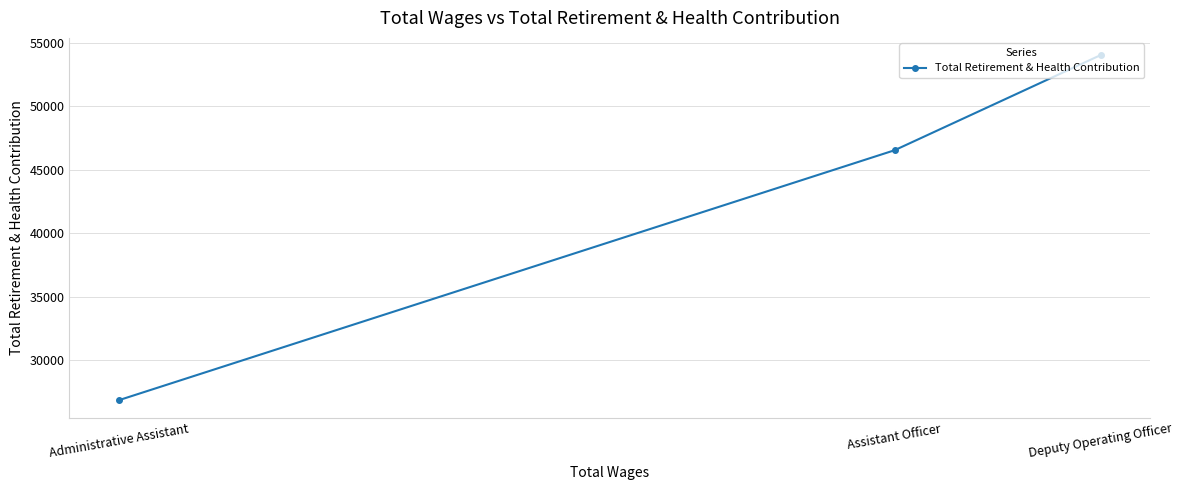

Between Assistant Officer and Deputy Operating Officer, which is larger?

Deputy Operating Officer